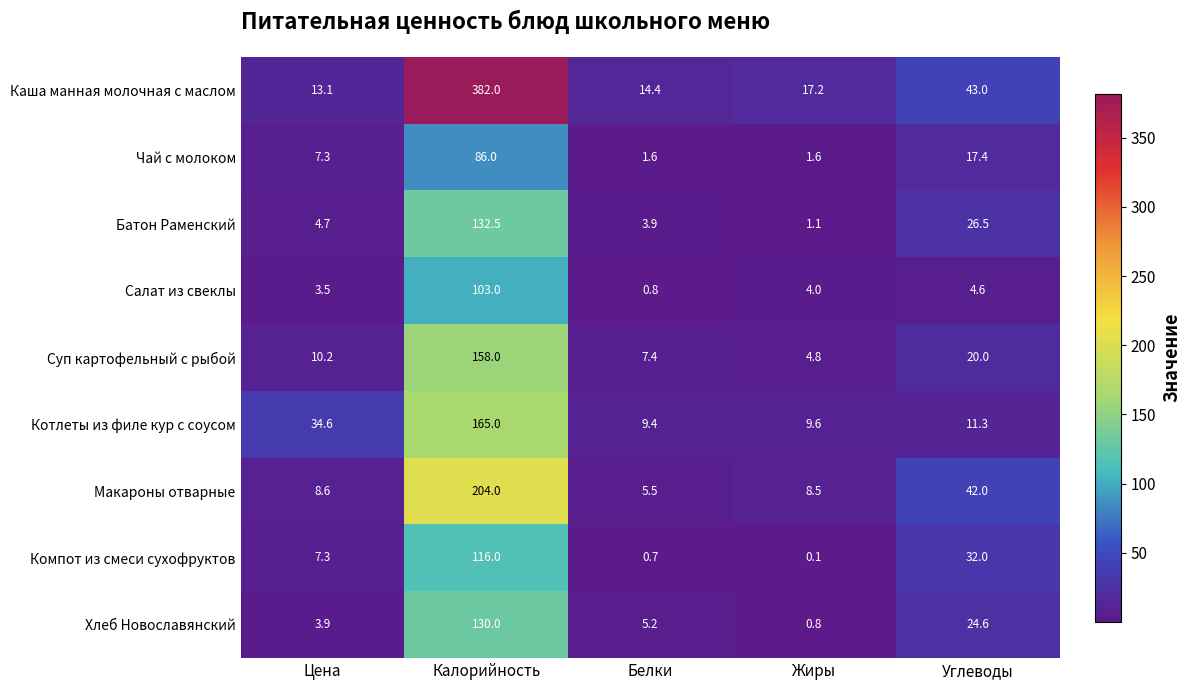

Which series has the largest range (max minus min)?

Каша манная молочная с маслом